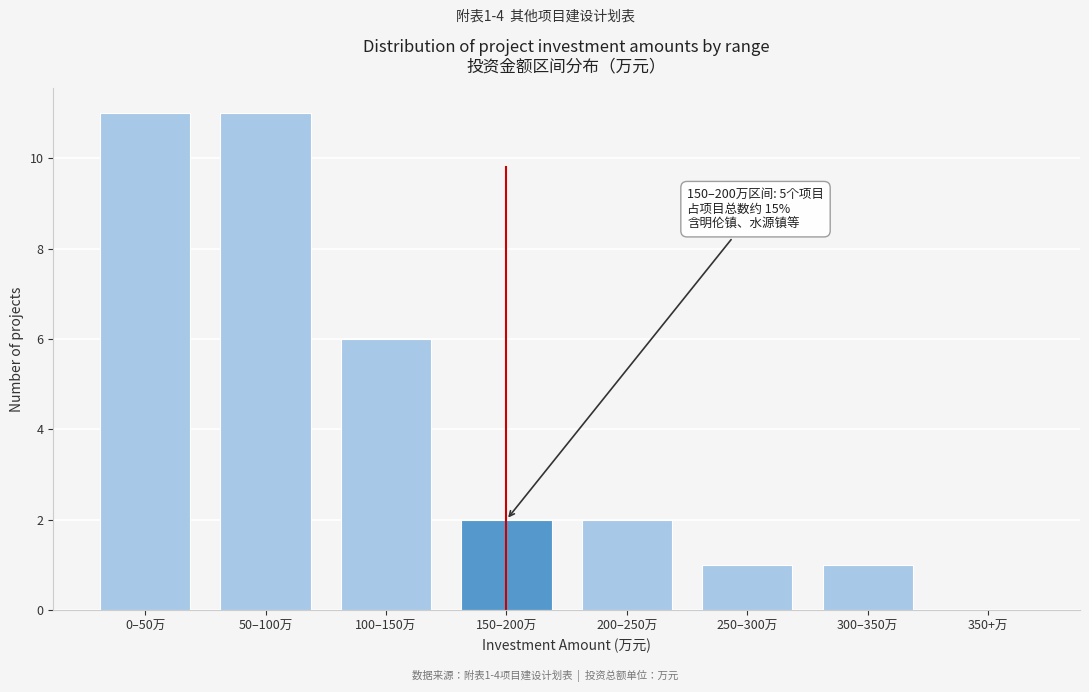

Reading left to right, transcribe all the data shown in this chart.

0–50万=11	50–100万=11	100–150万=6	150–200万=2	200–250万=2	250–300万=1	300–350万=1	350+万=0